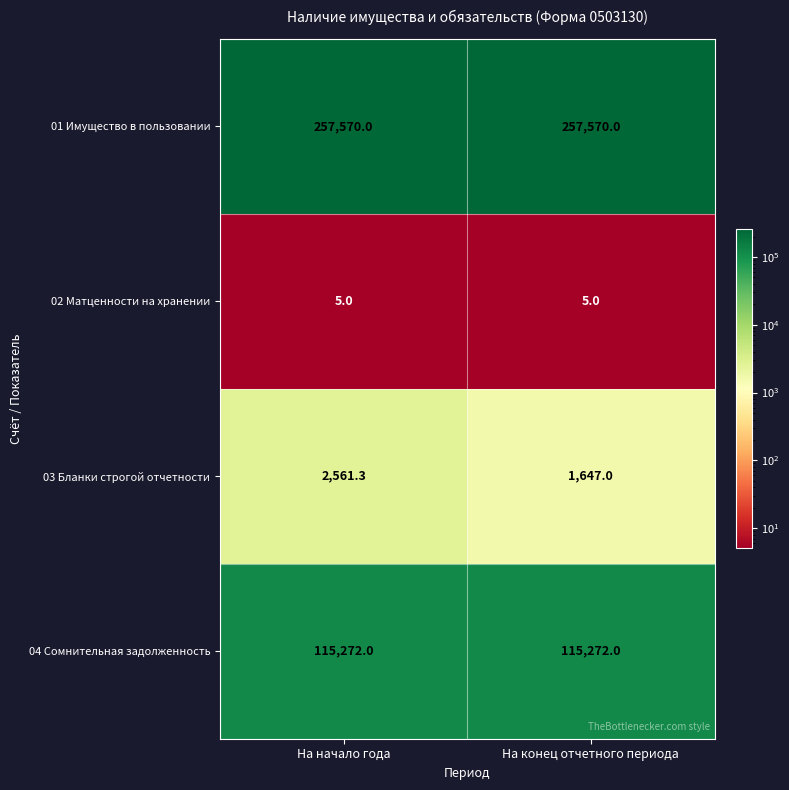

Rank the series at На конец отчетного периода from lowest to highest value.

02 Матценности на хранении, 03 Бланки строгой отчетности, 04 Сомнительная задолженность, 01 Имущество в пользовании